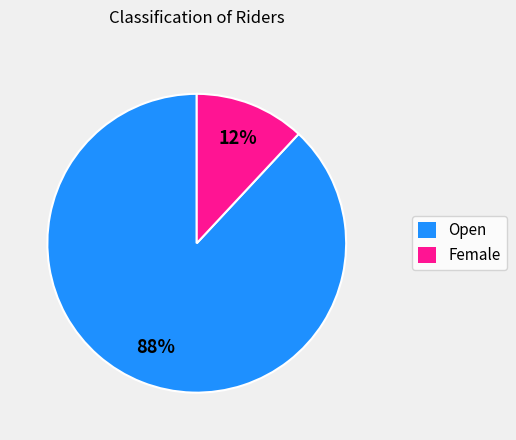

Is it true that Female is 12% of the pie?

True